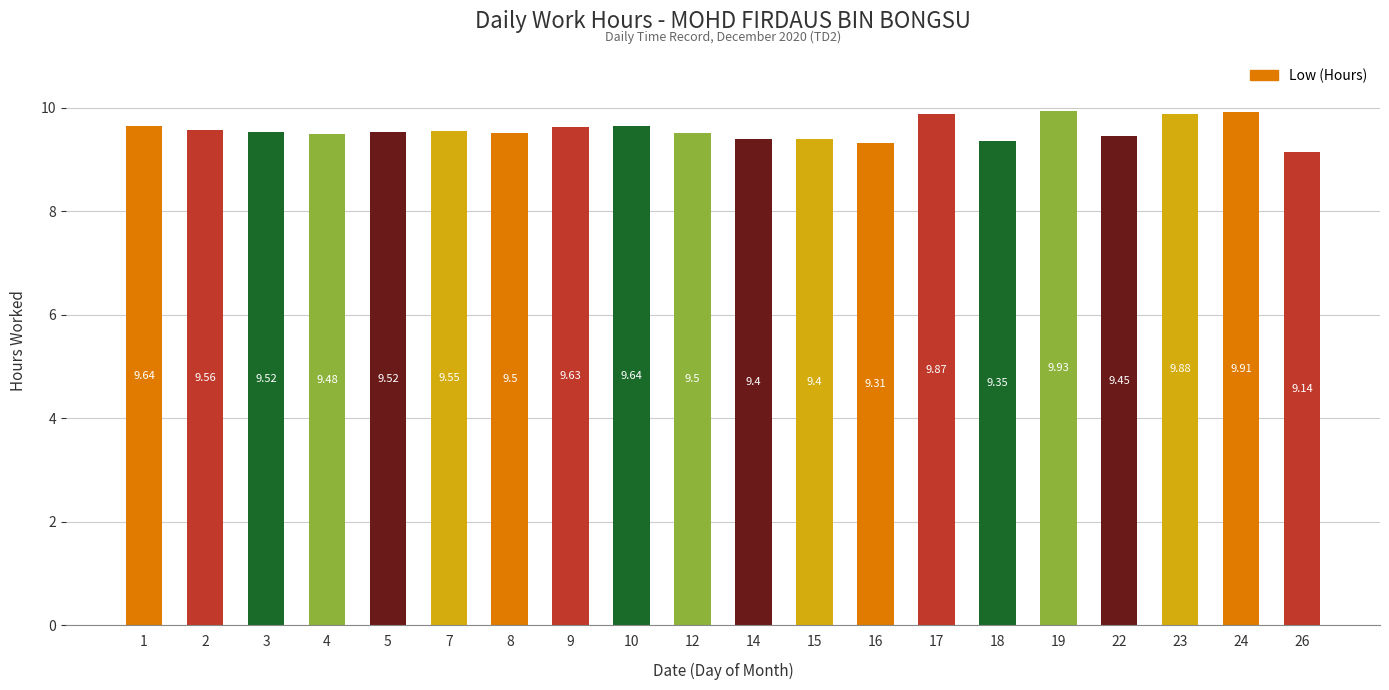

Approximately how many times larger is the value at 2 compared to 9?

1.0